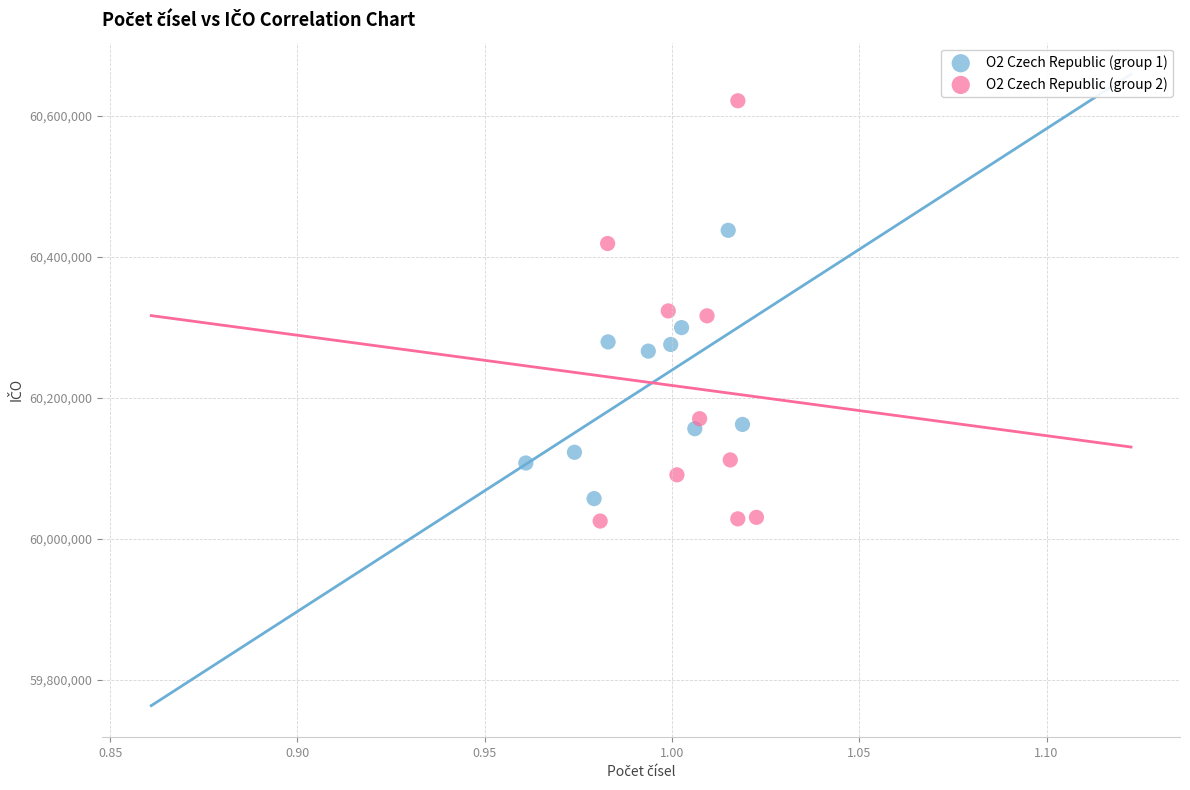

Which series has the largest Y range (max minus min)?

O2 Czech Republic (group 2)